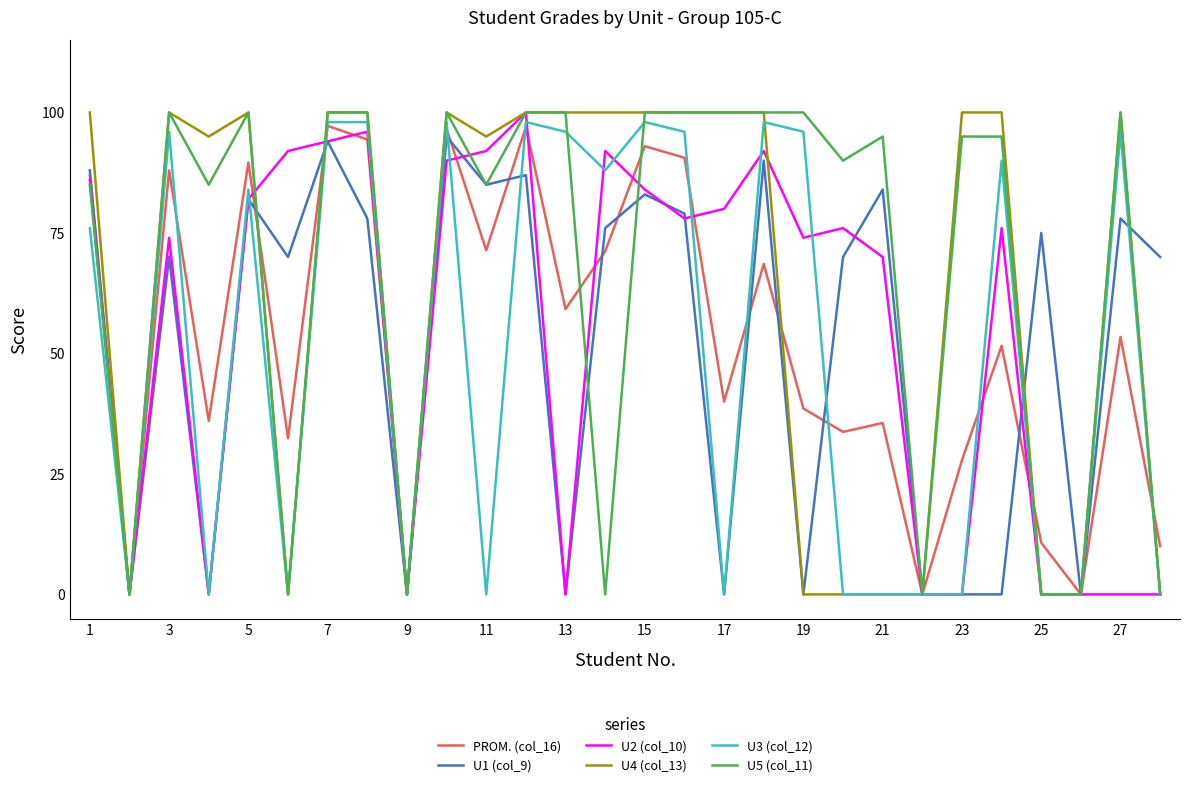

Which series has the largest total across all categories?

U5 (col_11)